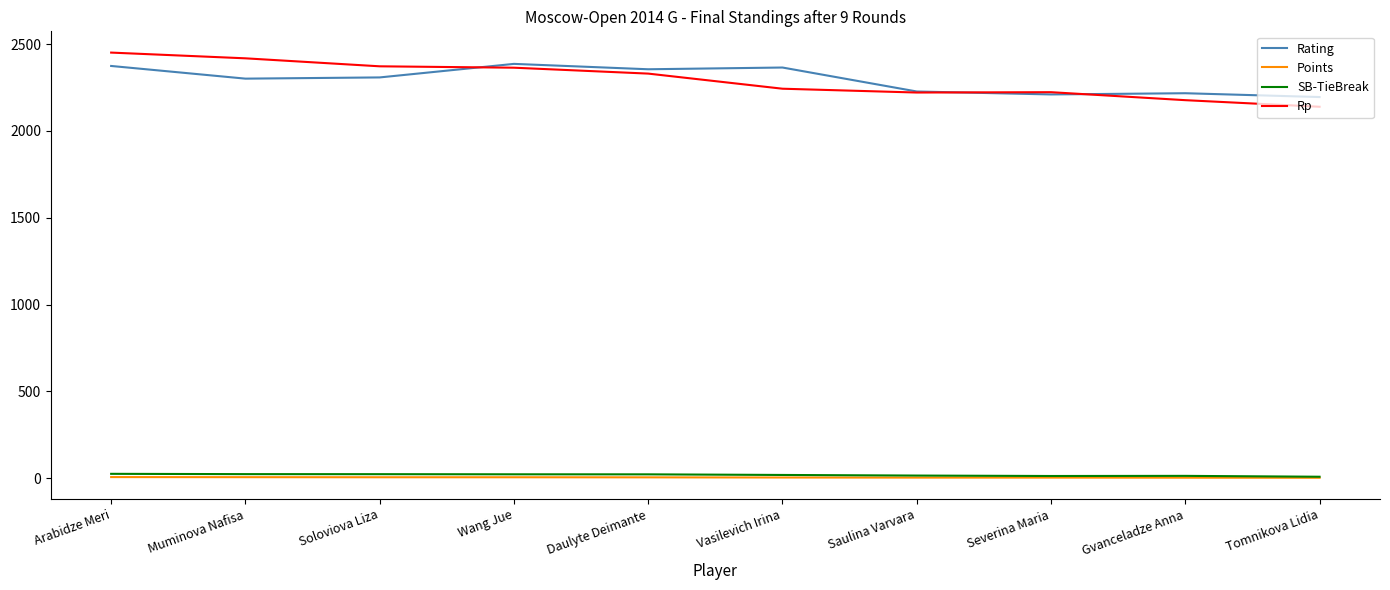

What is the difference between the second highest and minimum values in the Rating series?

179.0